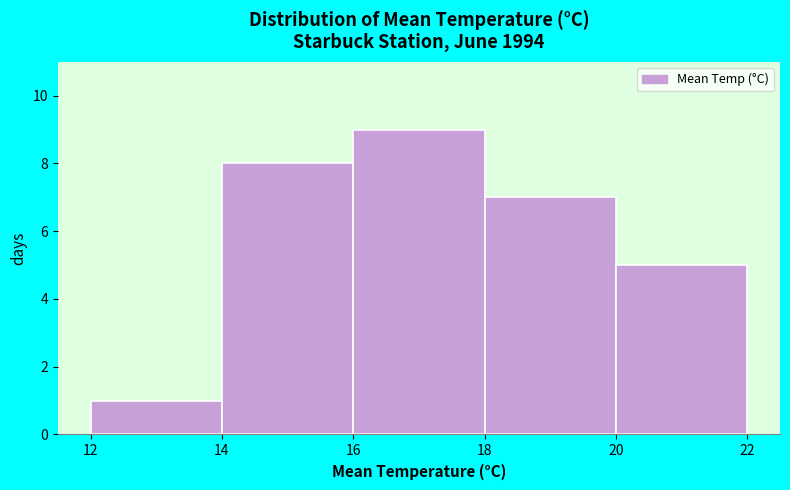

Reading left to right, list every bar in this chart as the range it spans on the x-axis followed by its height. The values are not printed on the chart, so give them approximately, as read against the axis.

12 to 14: 1
14 to 16: 8
16 to 18: 9
18 to 20: 7
20 to 22: 5